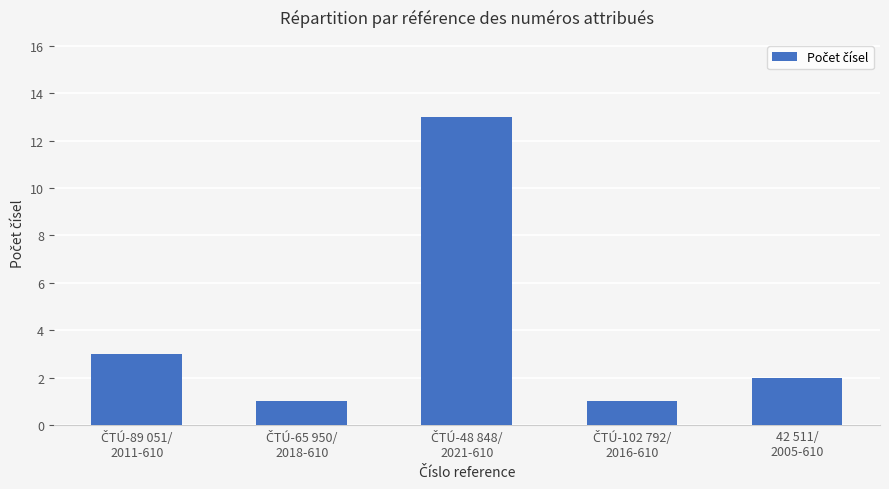

What is the value of the 5th bar from the left?

2